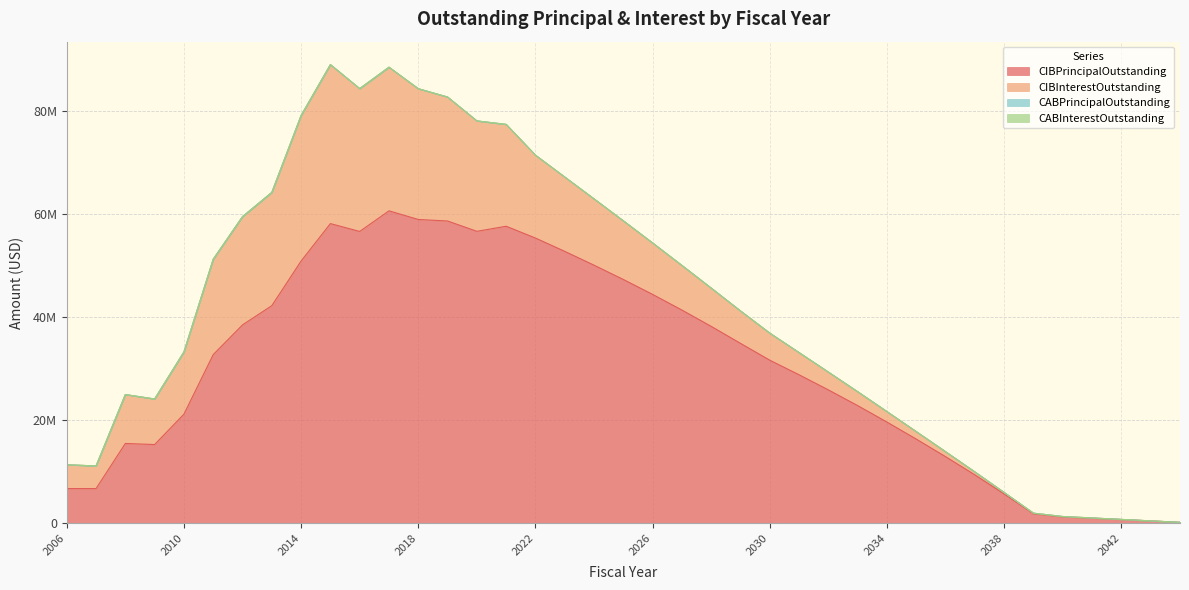

Which has a higher value, 2012 or 2038?

2012